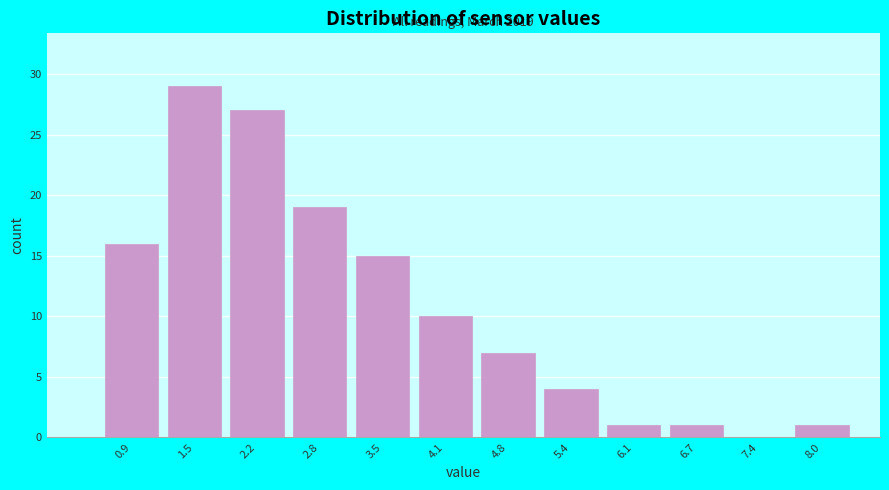

Reading left to right, list all the values displayed in this chart.

0.9=16	1.5=29	2.2=27	2.8=19	3.5=15	4.1=10	4.8=7	5.4=4	6.1=1	6.7=1	7.4=0	8.0=1